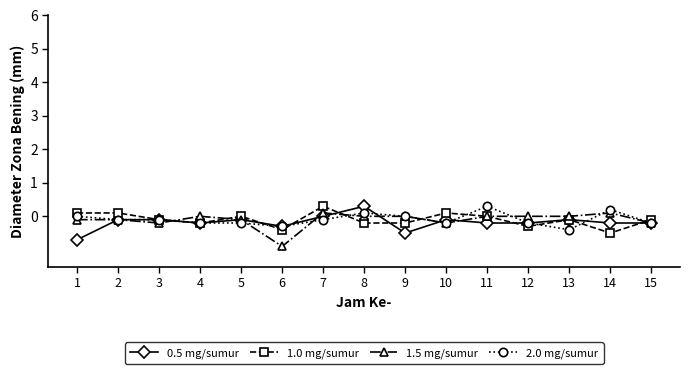

What is the difference between the 1.5 mg/sumur values at 9 and 2?

0.1